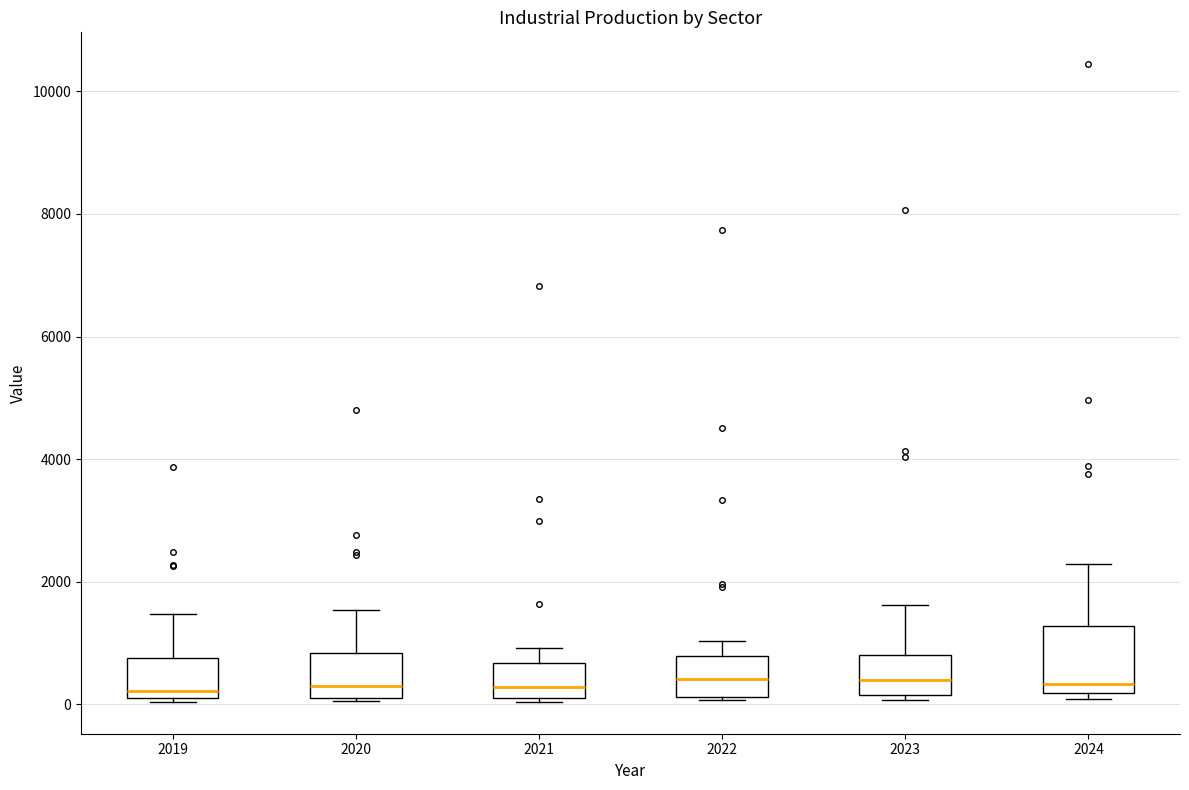

Reading left to right, transcribe this box plot: for each box, give where its median line is, the range the box spans, and where its two whiskers end, as read against the y-axis. The values are not printed on the chart, so give them approximately, as read against the axis.

2019: median 200 (just above the box's lower edge), box 200 to 800, whiskers 0 to 1400
2020: median 400, box 200 to 800, whiskers 0 to 1600
2021: median 200 (just above the box's lower edge), box 200 to 600, whiskers 0 to 1000
2022: median 400, box 200 to 800, whiskers 0 to 1000
2023: median 400, box 200 to 800, whiskers 0 to 1600
2024: median 400, box 200 to 1200, whiskers 0 to 2200